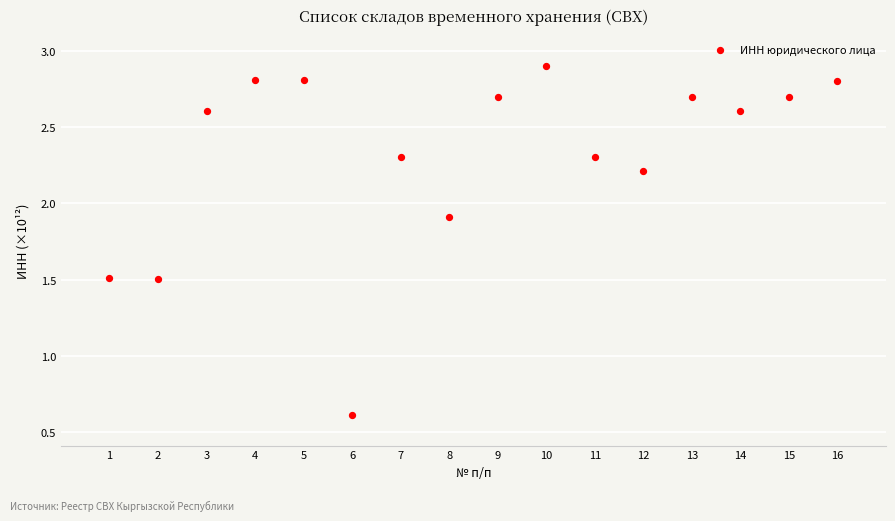

What Y value in the scatter plot is closest to 1?

0.6